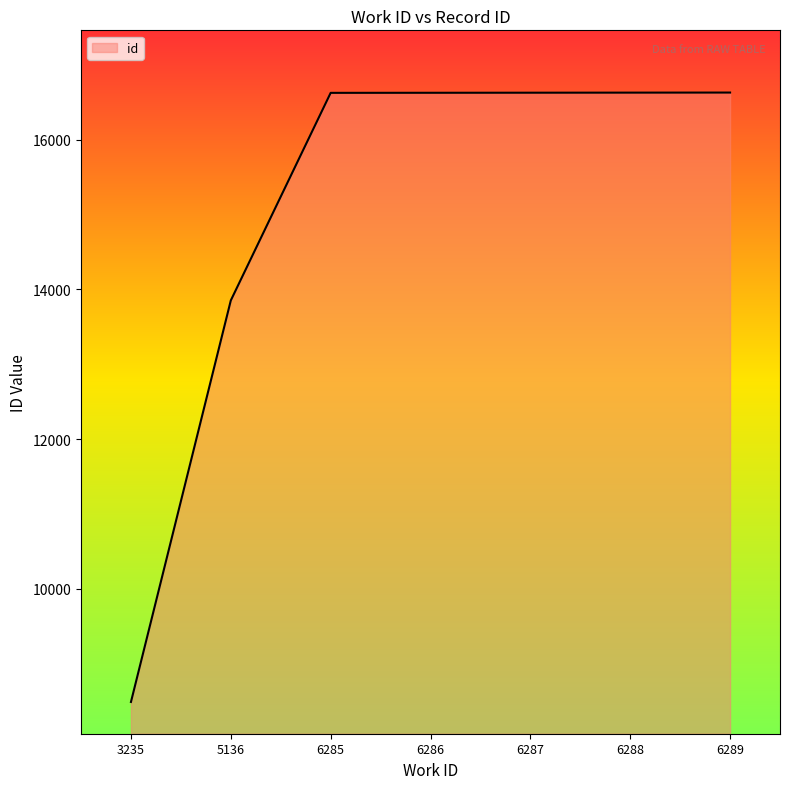

How many values are below 16628?

3